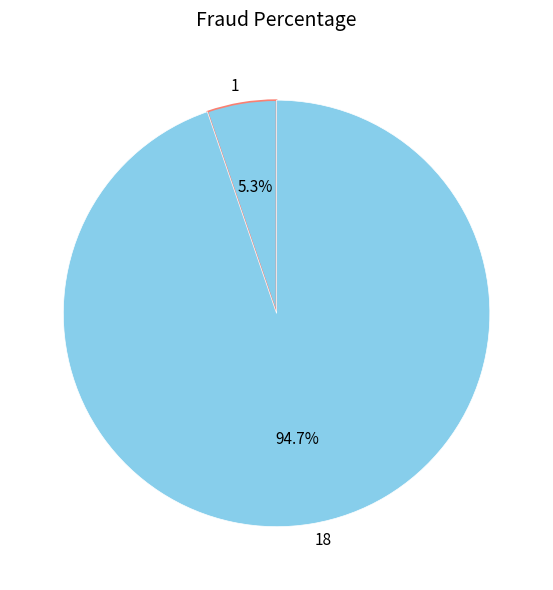

Between 18 and 1, which is larger?

18